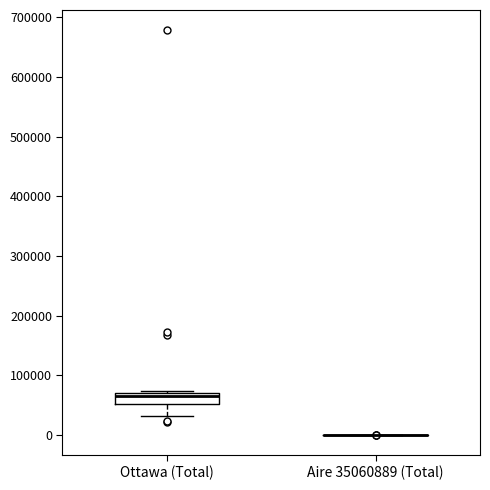

Reading left to right, read every box against the y-axis: the position of its median line, the range the box covers, and the ends of its whiskers. The values are not printed on the chart, so give them approximately, as read against the axis.

Ottawa (Total): median 70000 (just below the box's upper edge), box 50000 to 70000, whiskers 30000 to 70000
Aire 35060889 (Total): box collapsed to a line at 0, whiskers 0 to 0